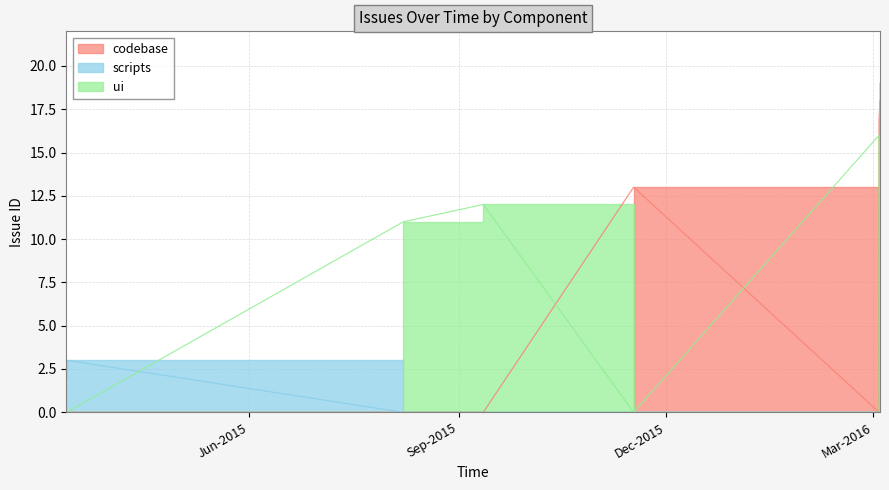

What is the value of the 9th point from the left?

19